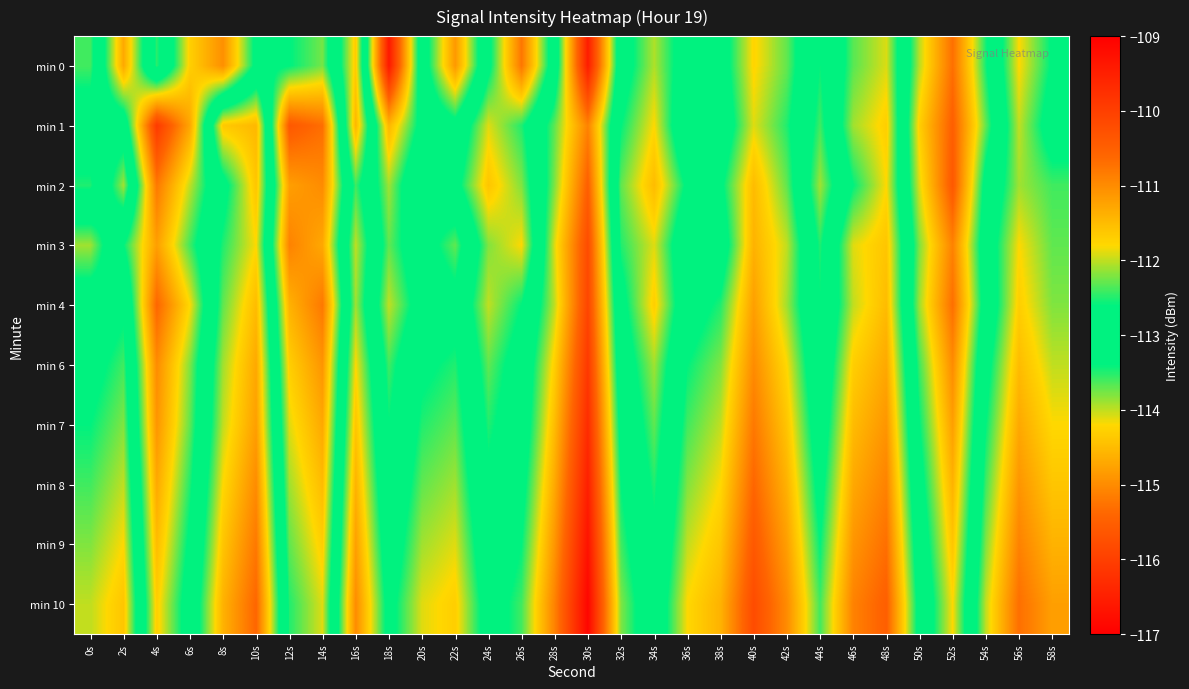

Between 26s and 34s, which series saw the biggest shift?

min 0